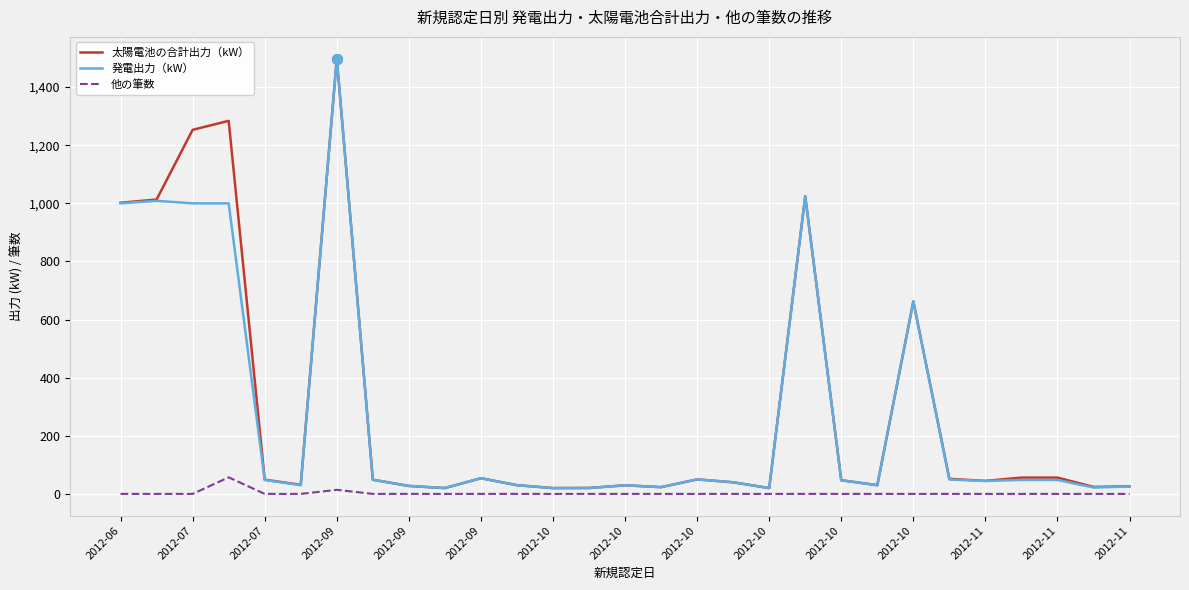

What is the maximum value for 他の筆数?

57.0